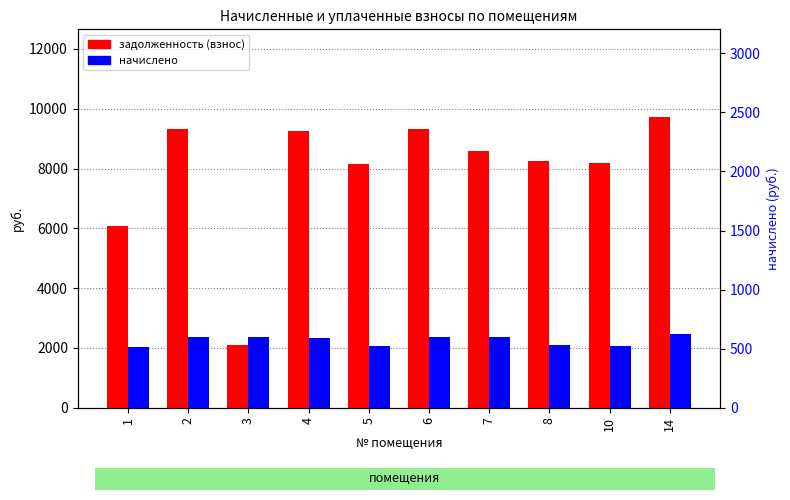

Read the задолженность (взнос) value at 4.

9254.4